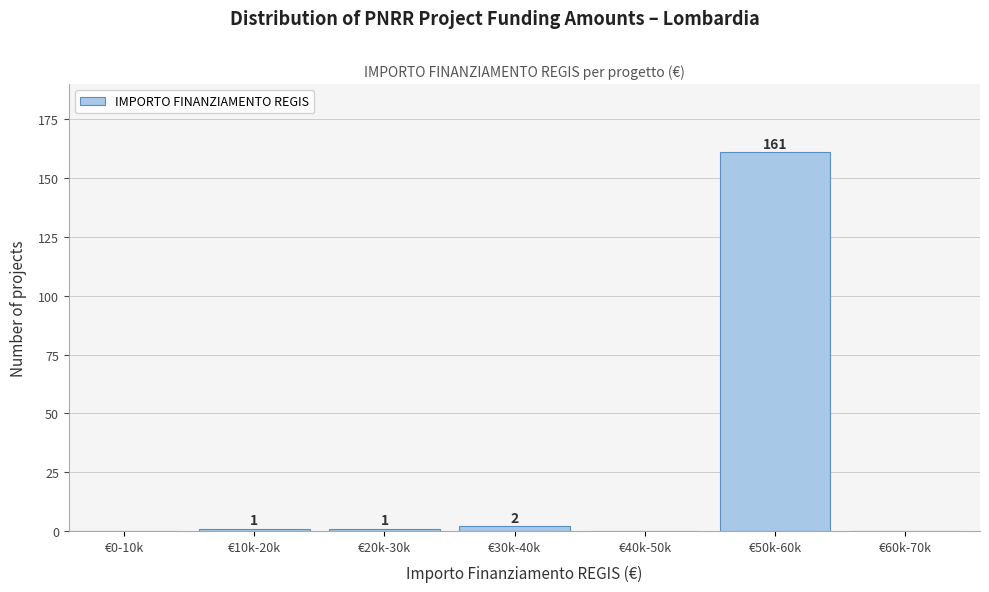

Reading left to right, transcribe all the data shown in this chart.

€0-10k=0	€10k-20k=1	€20k-30k=1	€30k-40k=2	€40k-50k=0	€50k-60k=161	€60k-70k=0